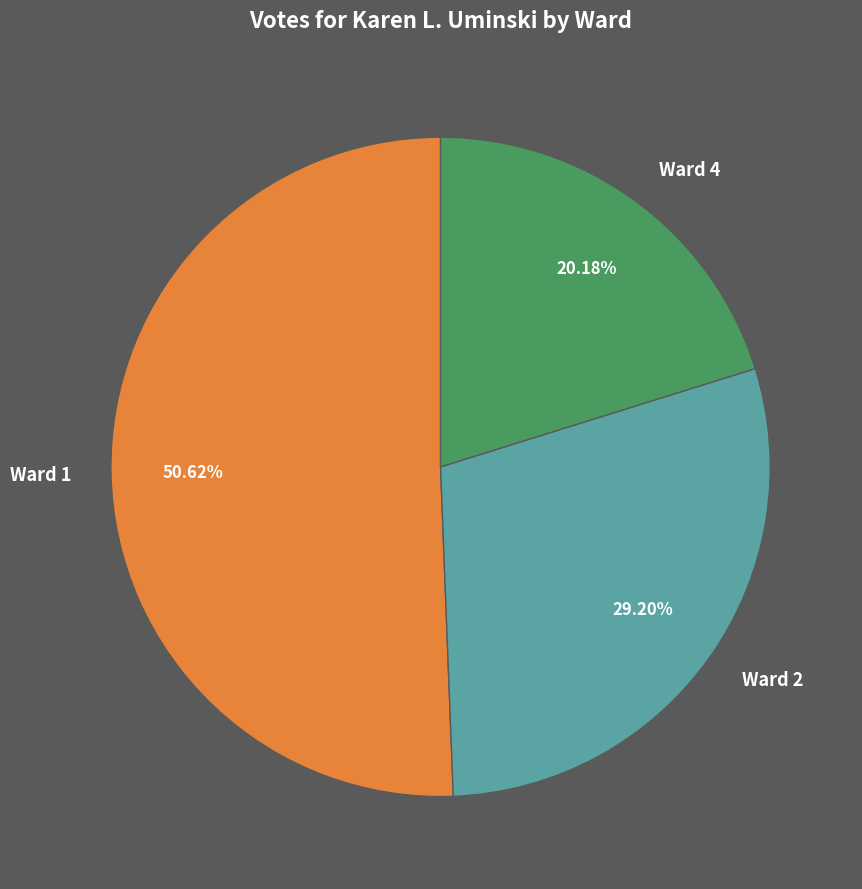

To the nearest percent, what portion does Ward 4 represent?

20%